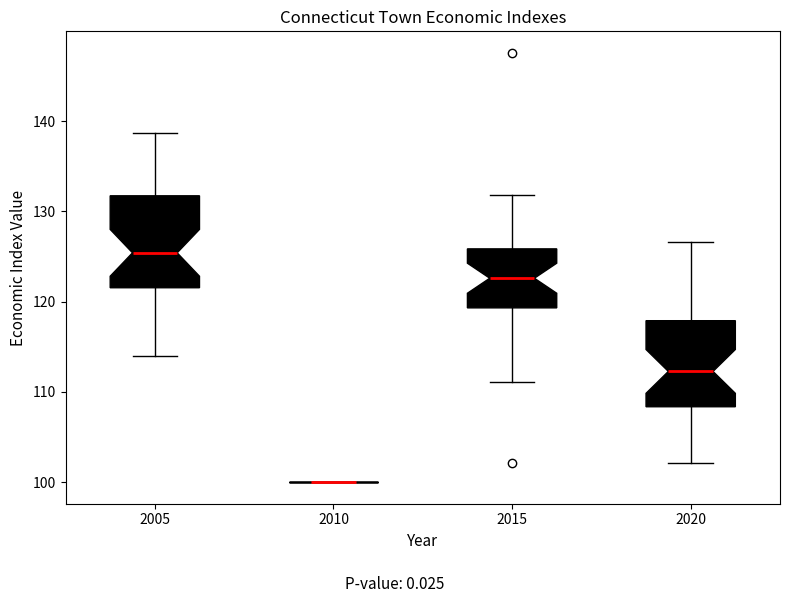

Reading left to right, transcribe this box plot: for each box, give where its median line is, the range the box spans, and where its two whiskers end, as read against the y-axis. The values are not printed on the chart, so give them approximately, as read against the axis.

2005: median 125, box 122 to 132, whiskers 114 to 139
2010: box collapsed to a line at 100, whiskers 100 to 100
2015: median 123, box 119 to 126, whiskers 111 to 132
2020: median 112, box 108 to 118, whiskers 102 to 127